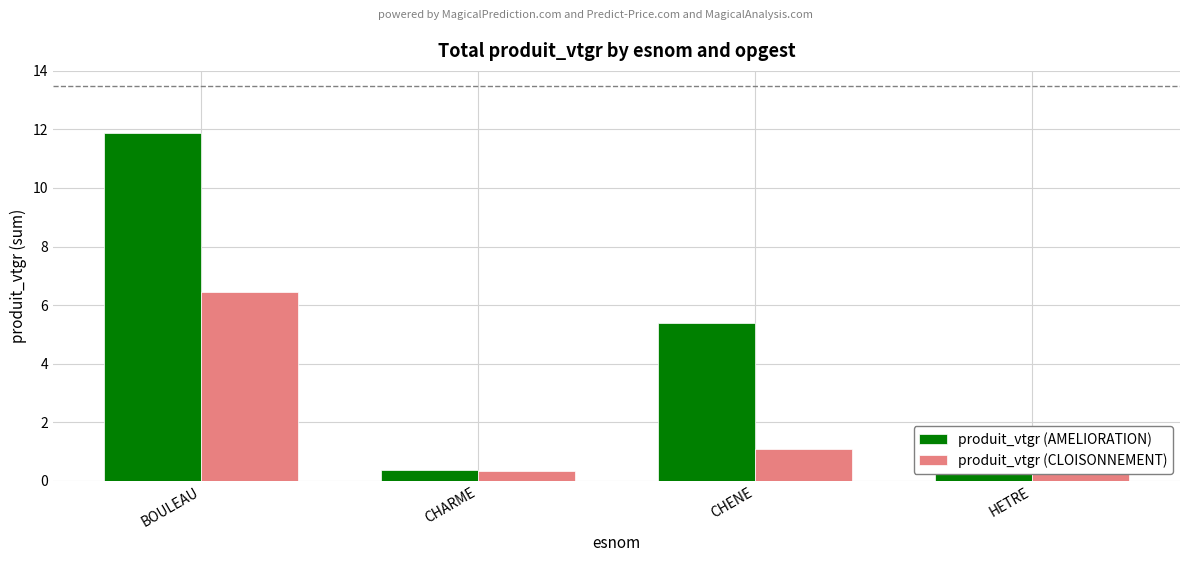

What is the approximate value of produit_vtgr (AMELIORATION) at HETRE?

0.8